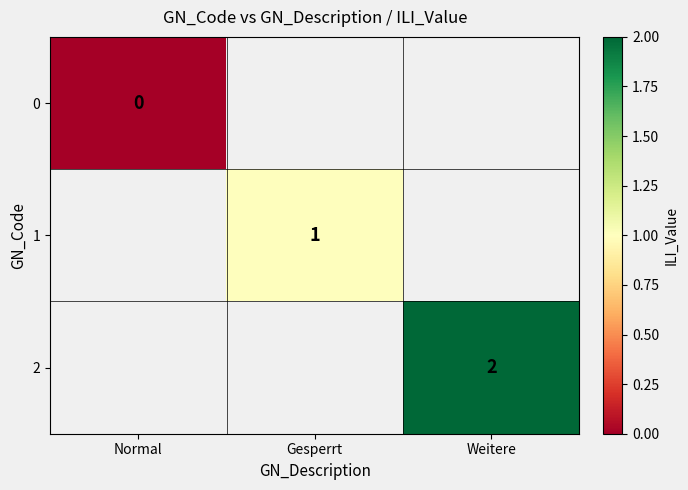

At how many categories does at least one series exceed 0?

2